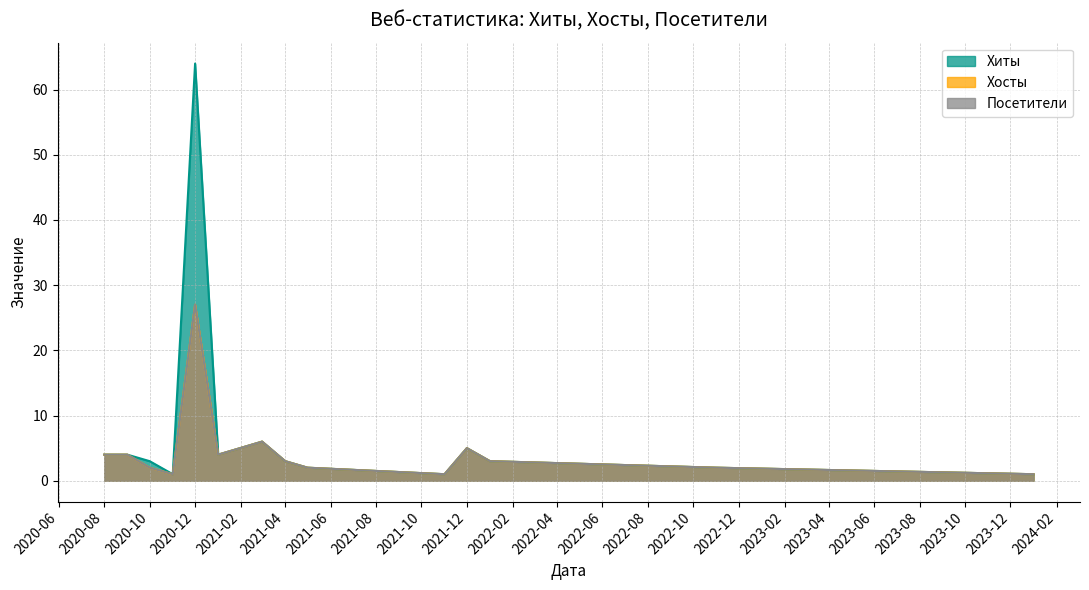

At how many categories does at least one series exceed 63?

1